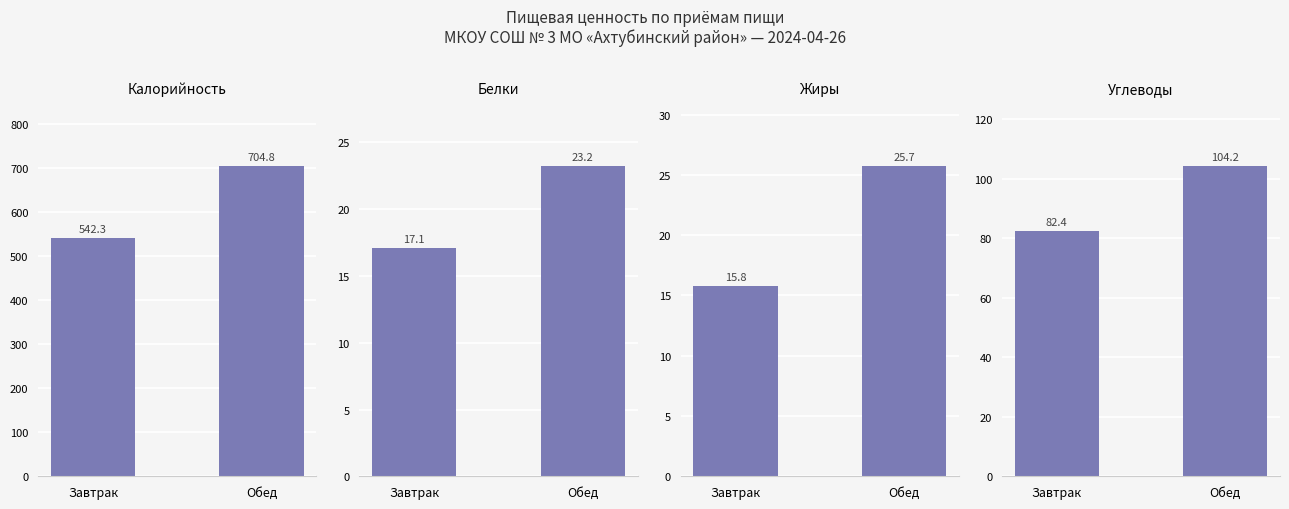

At which label is Калорийность closest to 623?

Завтрак